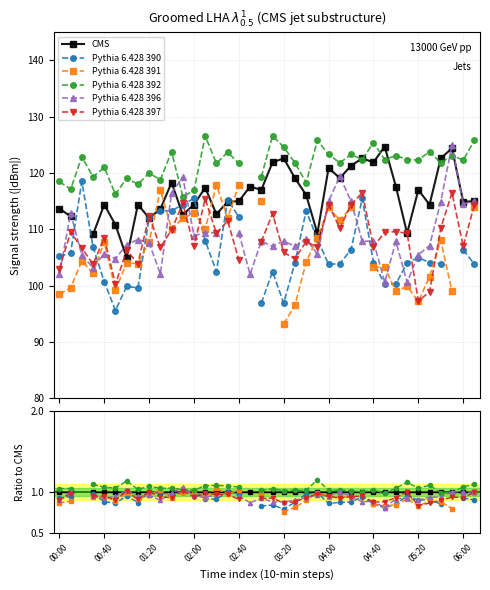

Between 01:20 and 29, which is larger?

29